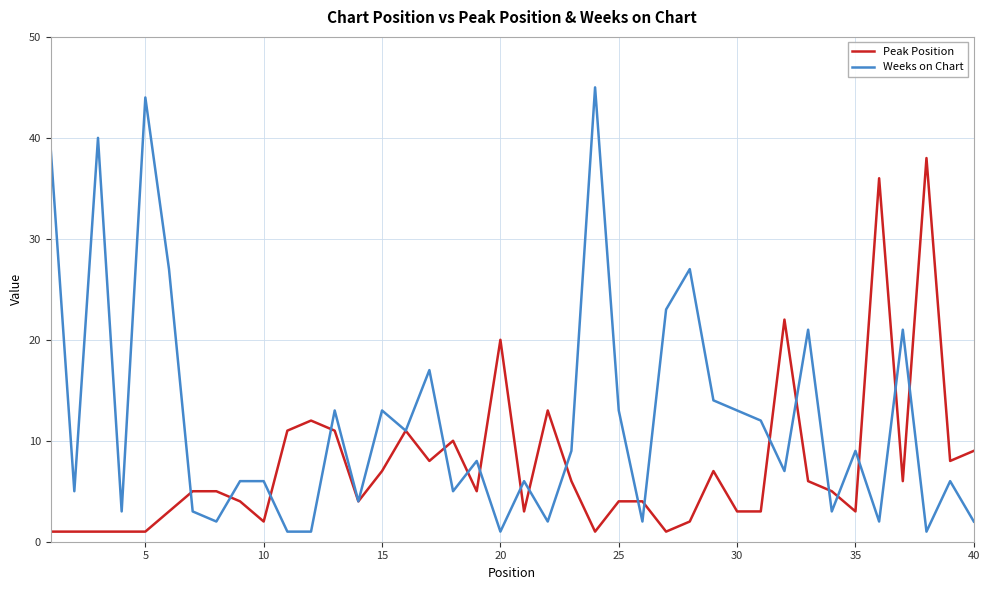

Which series ends up on top after the final intersection of Peak Position and Weeks on Chart?

Peak Position